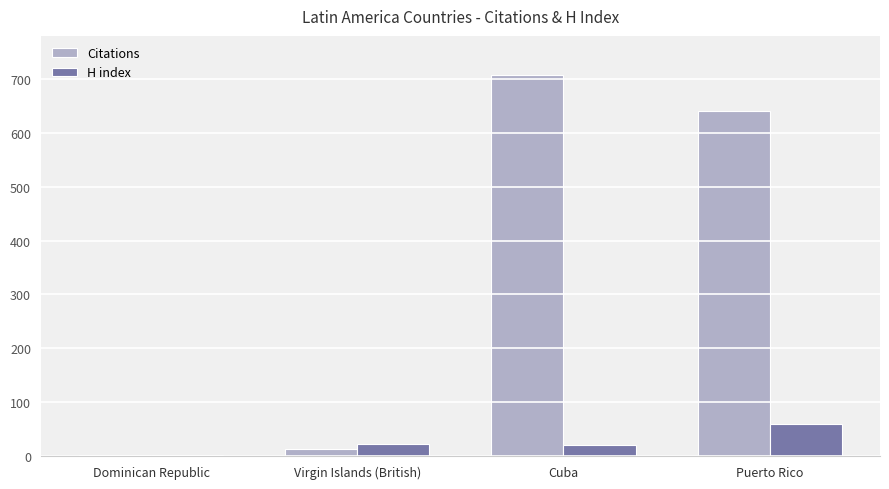

How many series are shown in this chart?

2